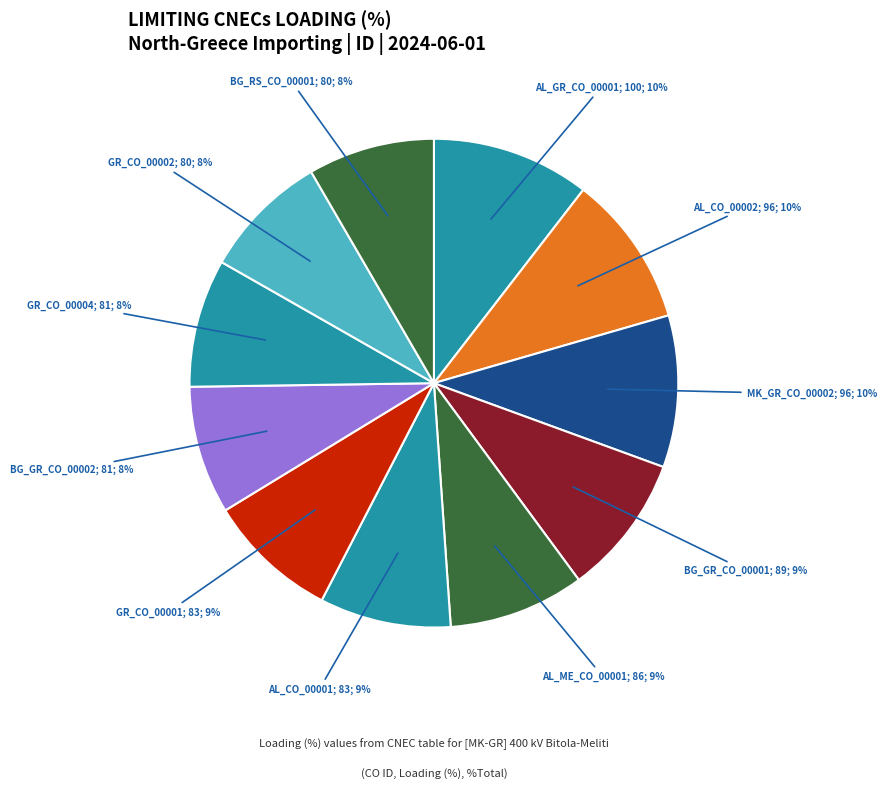

To the nearest percent, what is the difference between the largest and smallest slice percentages?

2%